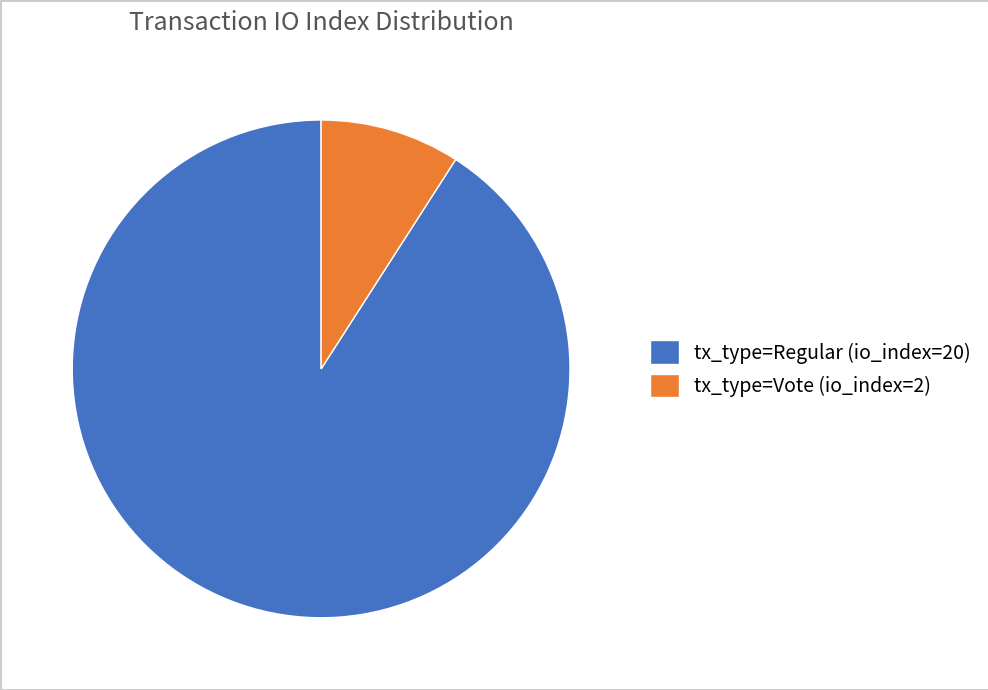

Count the number of slices in the pie.

2